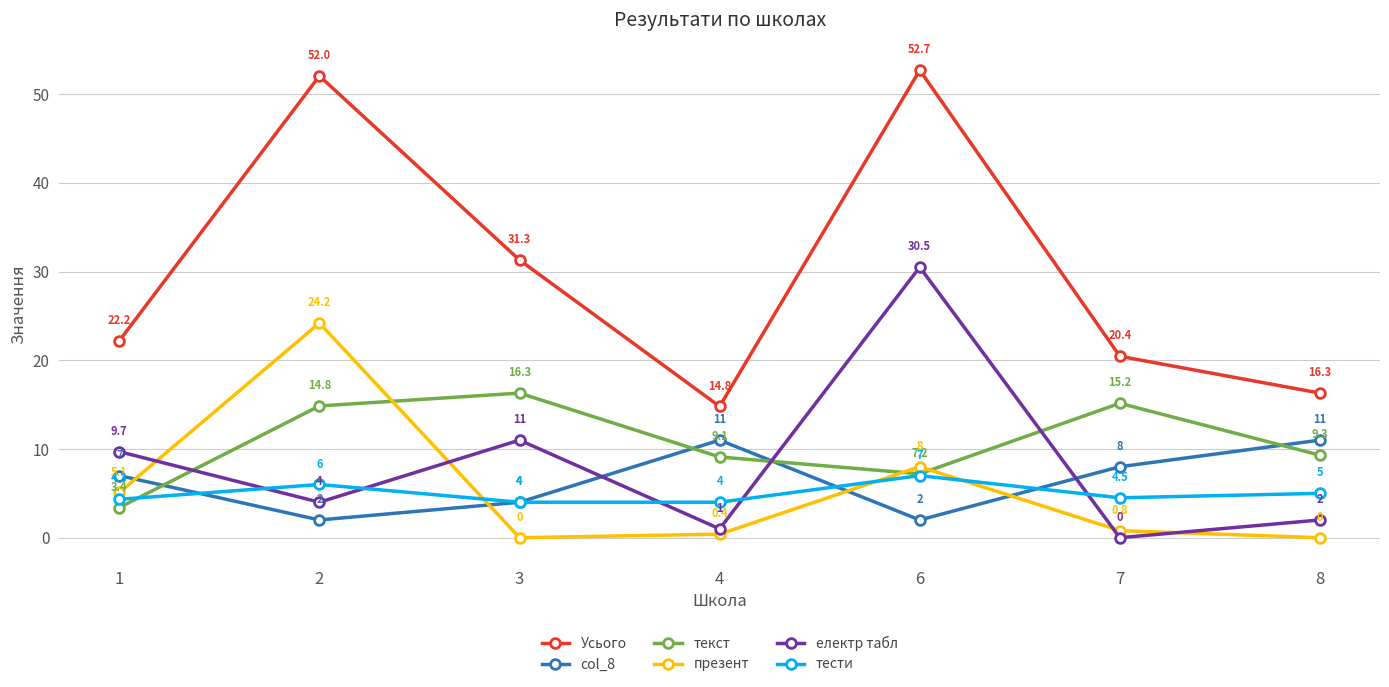

True or false: тести and текст intersect in this chart.

True